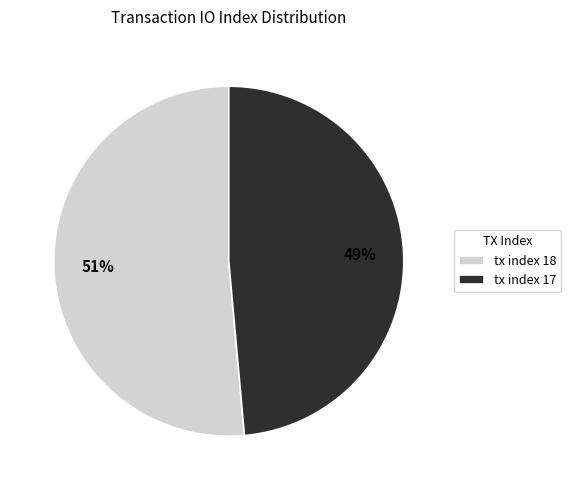

Is it true that tx index 17 is 58% of the pie?

False